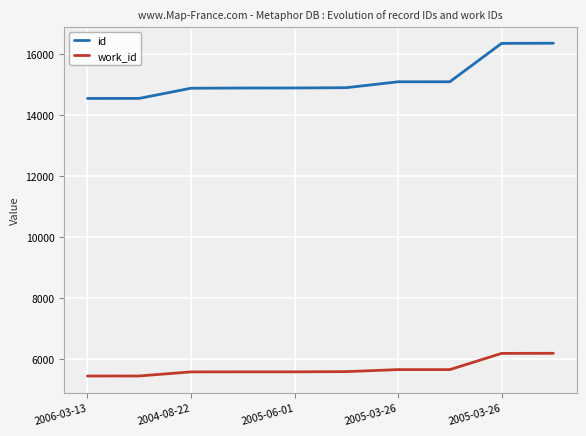

Which series has the largest total across all categories?

id